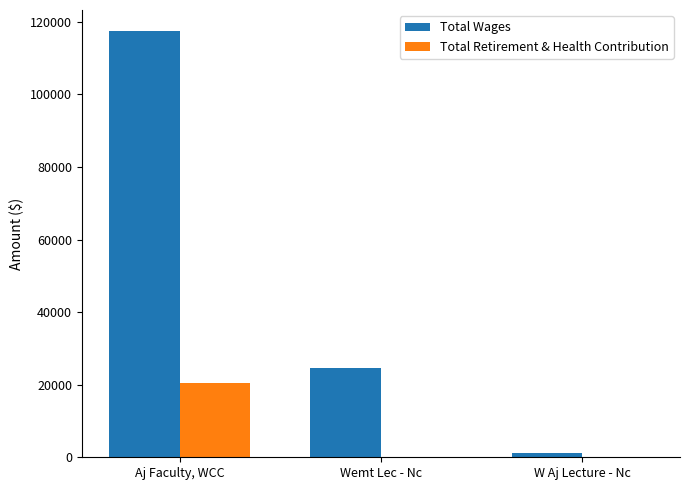

What is the sum of all Total Retirement & Health Contribution values?

20583